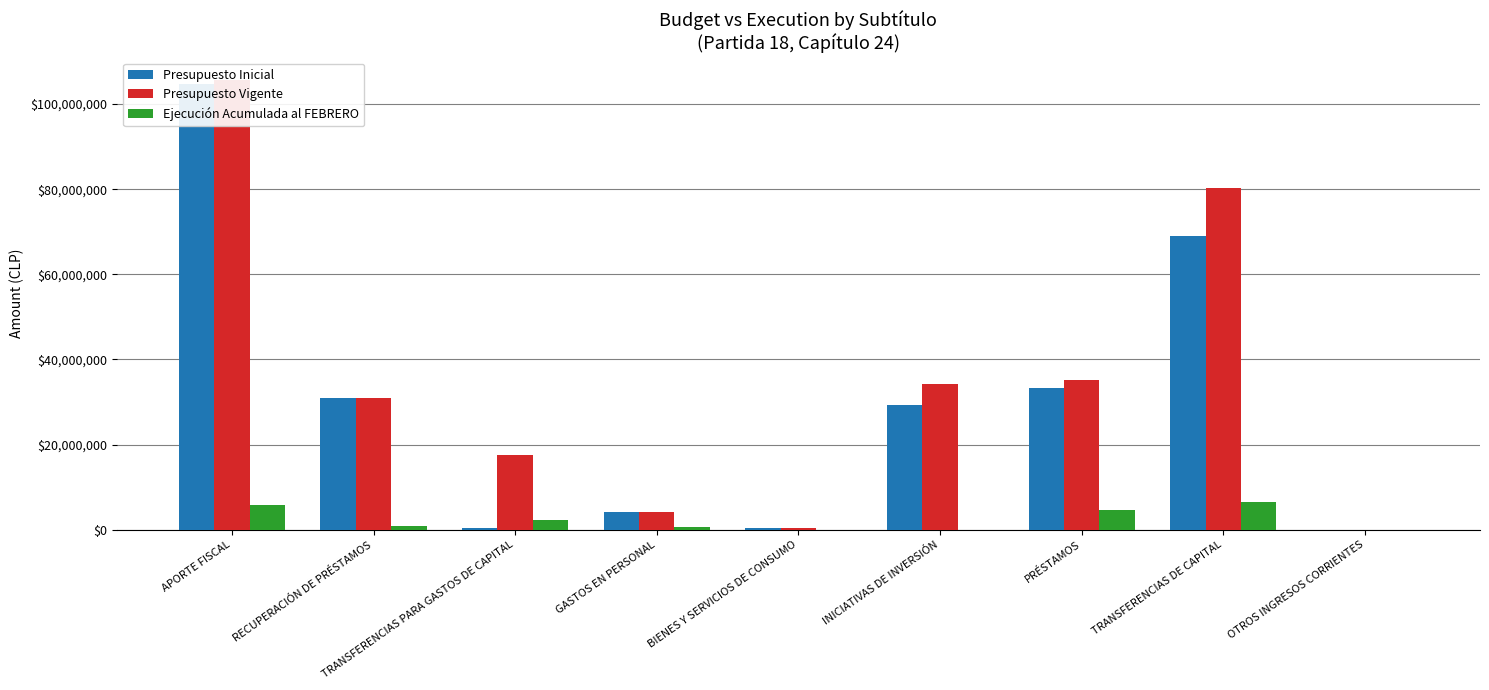

Which series has the largest range (max minus min)?

Presupuesto Vigente